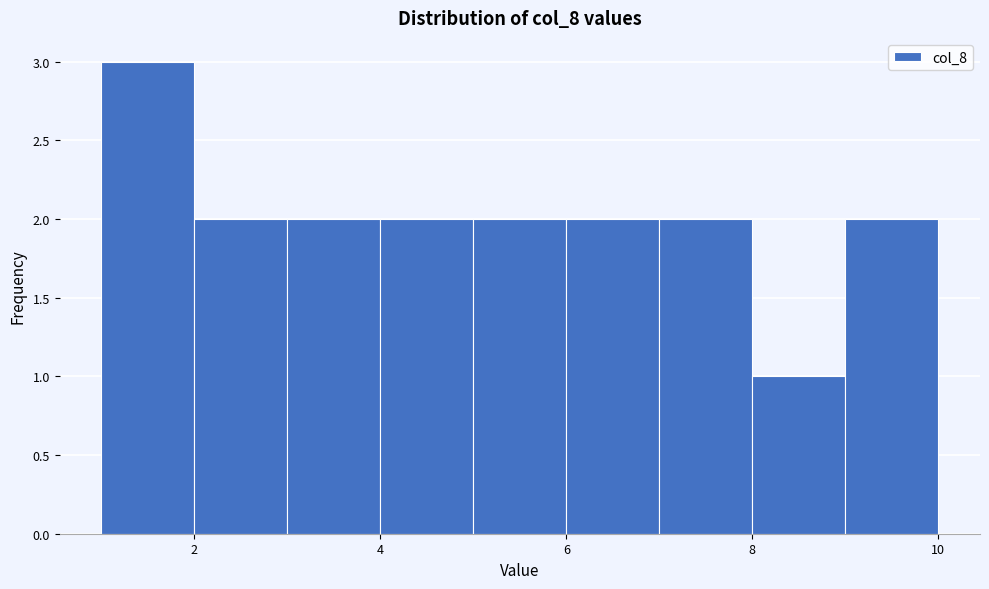

Over which range of the x-axis is the bar tallest?

1 to 2